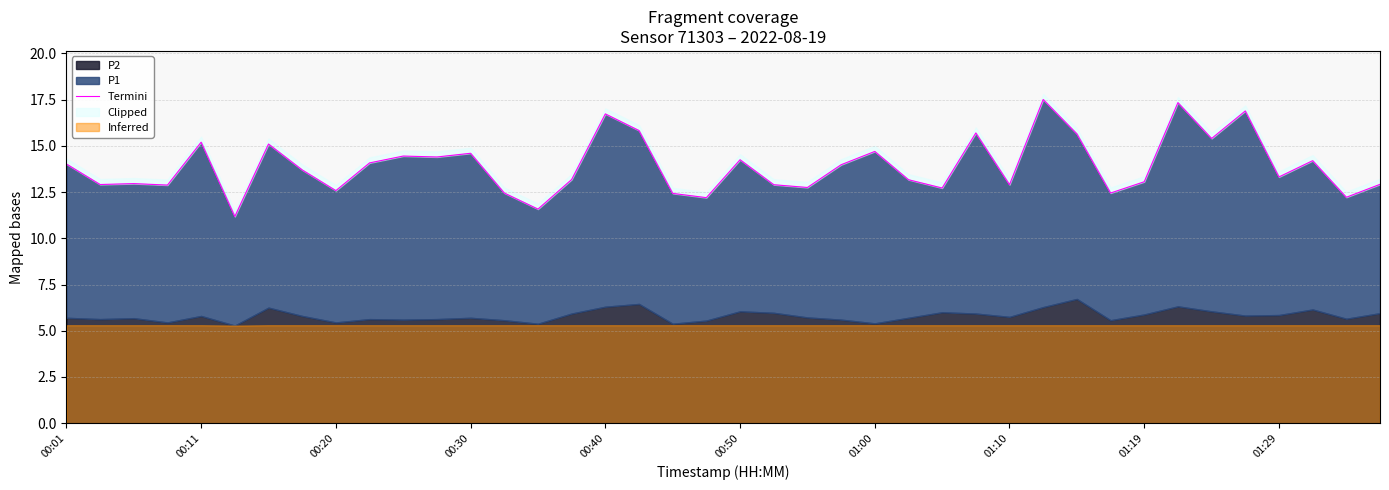

What is the value of the 7th point from the left?

15.1